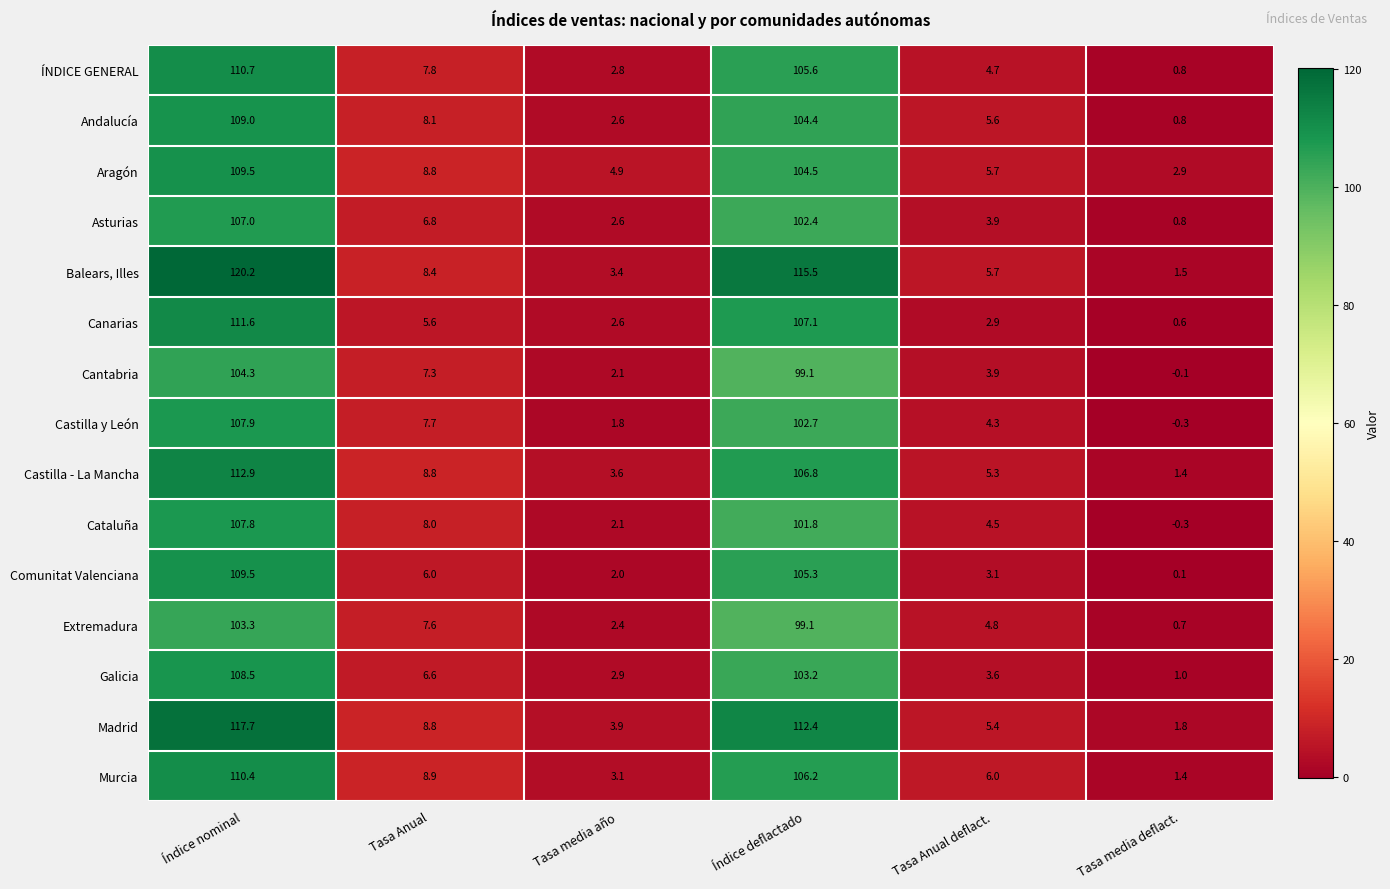

Rank the categories by ÍNDICE GENERAL value from lowest to highest.

Tasa media deflact., Tasa media año, Tasa Anual deflact., Tasa Anual, Índice deflactado, Índice nominal